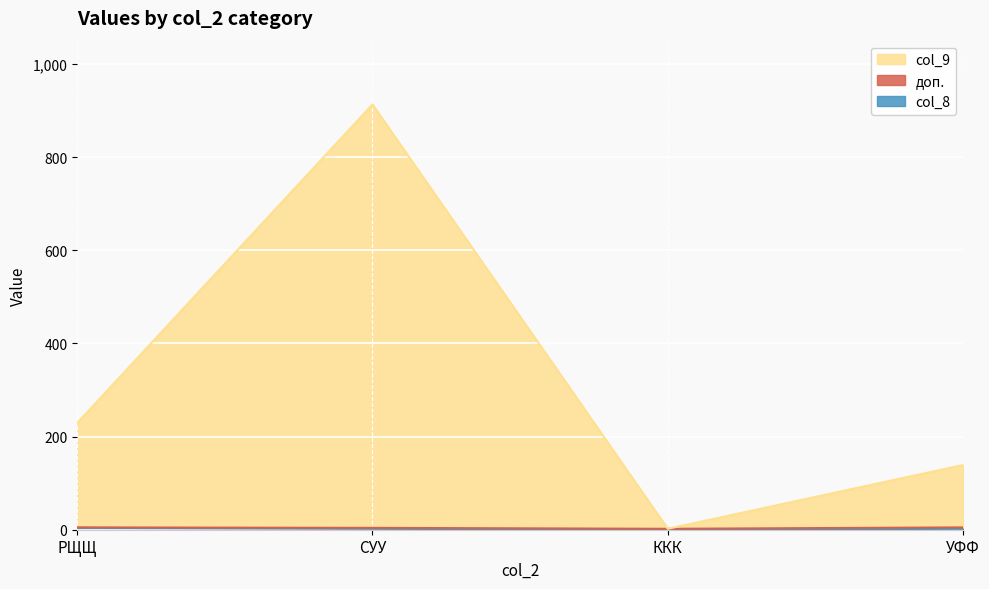

What is the value of the col_9 point at the 4th from the left?

139